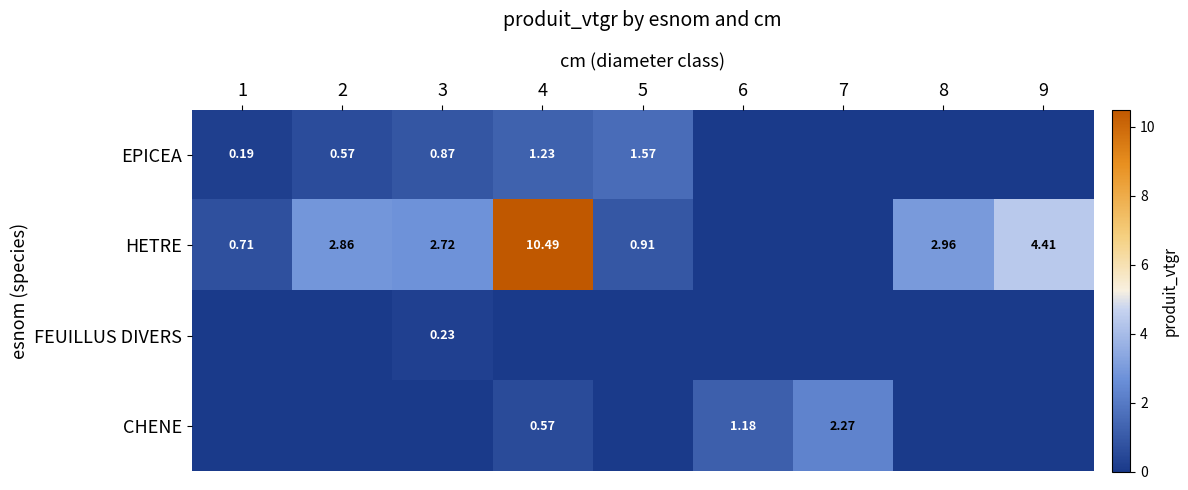

How many categories are shown in the chart?

9